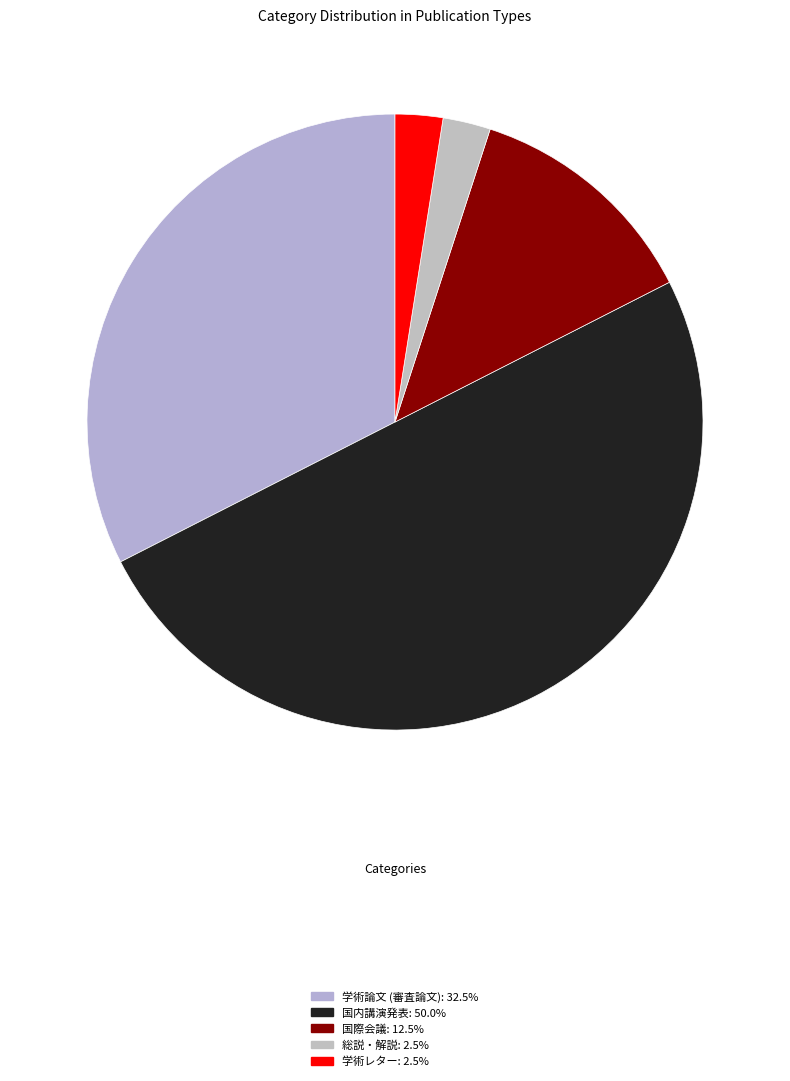

To the nearest percent, what portion does 総説・解説 represent?

2%